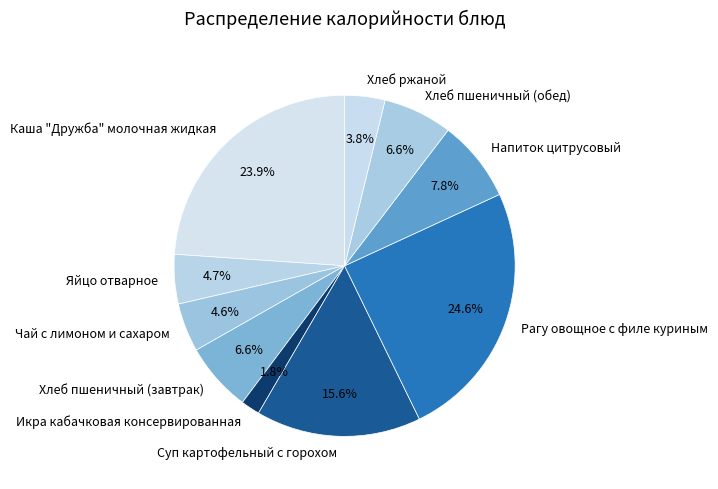

To the nearest percent, what is the difference between the Хлеб ржаной and Напиток цитрусовый slice percentages?

4%